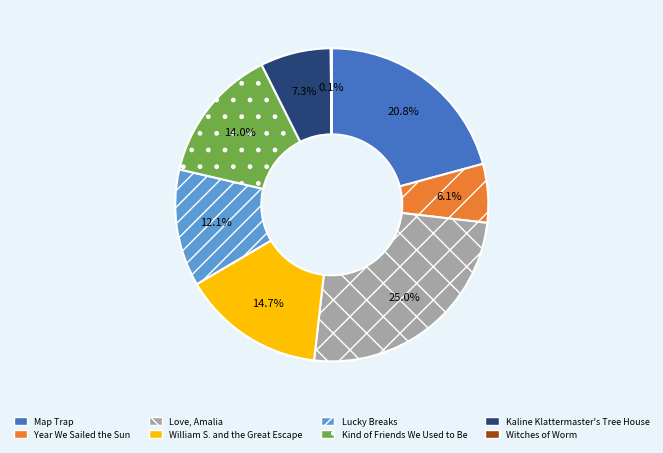

Which has a higher value, Year We Sailed the Sun or Lucky Breaks?

Lucky Breaks